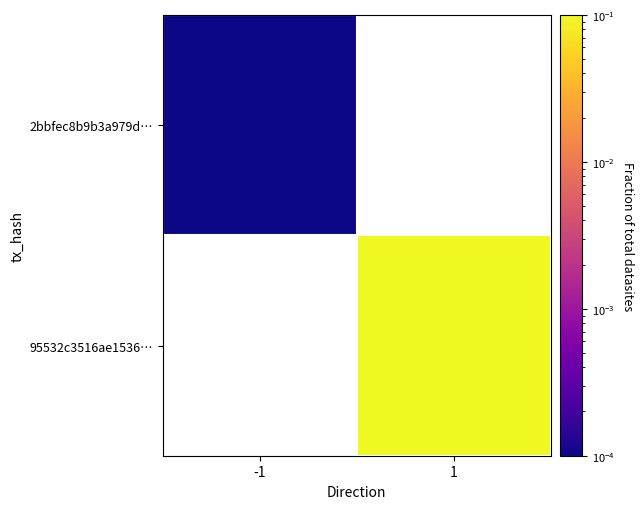

What is the greatest value displayed?

0.1